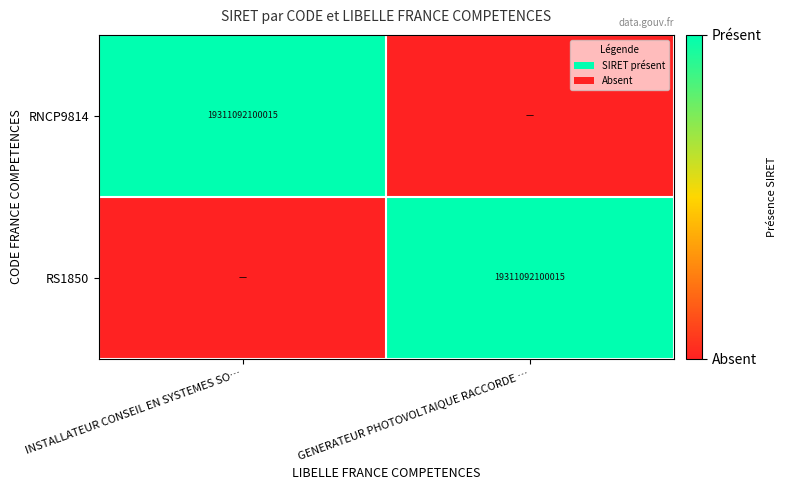

Is it true that RS1850 equals 19311092100015 at GENERATEUR PHOTOVOLTAIQUE RACCORDE …?

True